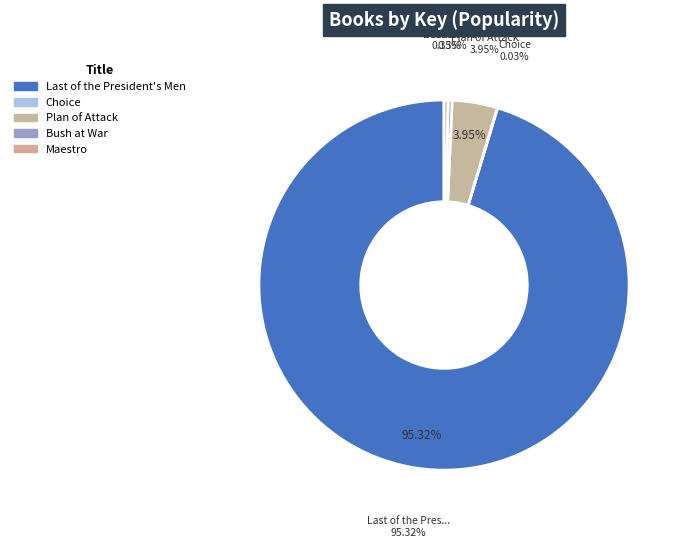

To the nearest percent, what is the difference between the Bush at War and Plan of Attack slice percentages?

4%